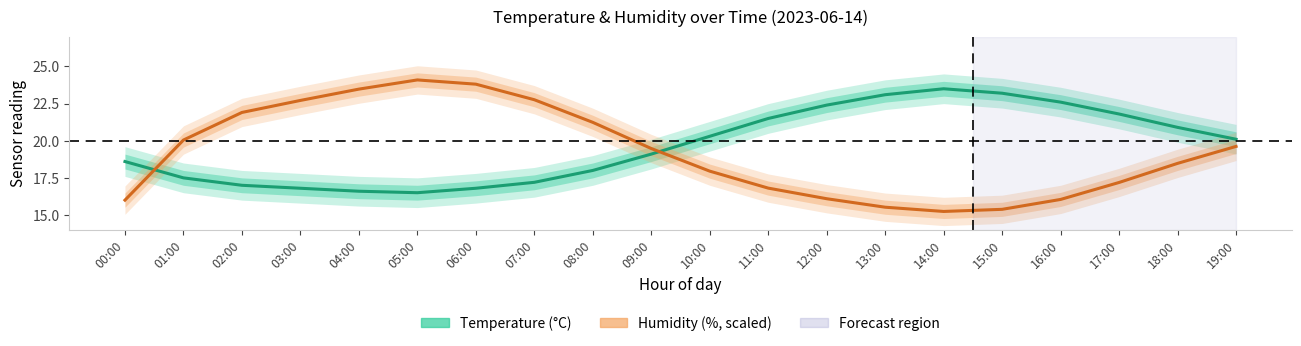

At how many categories does at least one series exceed 23?

6